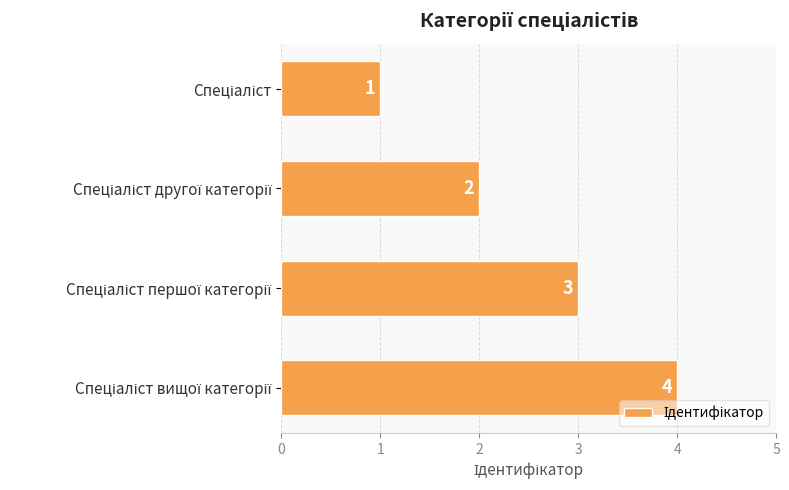

What is the value of the 3rd bar from the top?

3